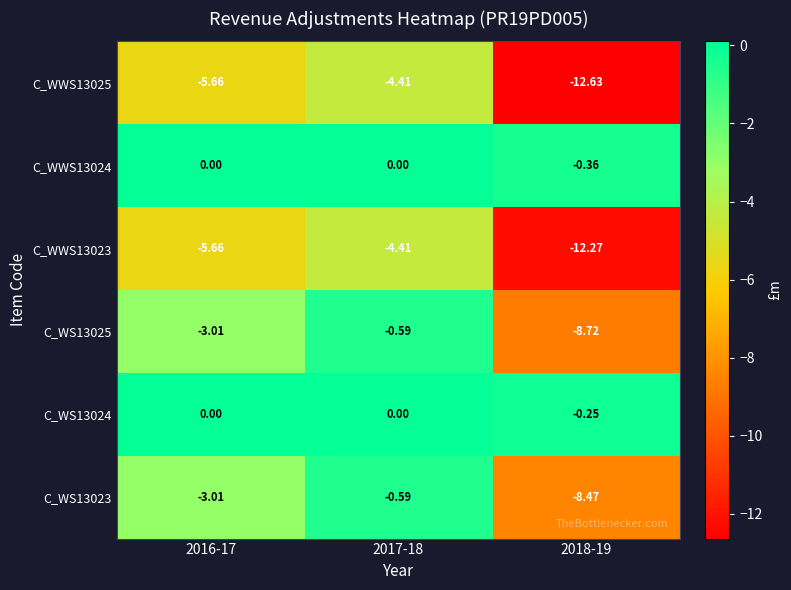

Is the value of C_WS13023 at 2018-19 greater than the value of C_WS13024 at 2016-17?

No